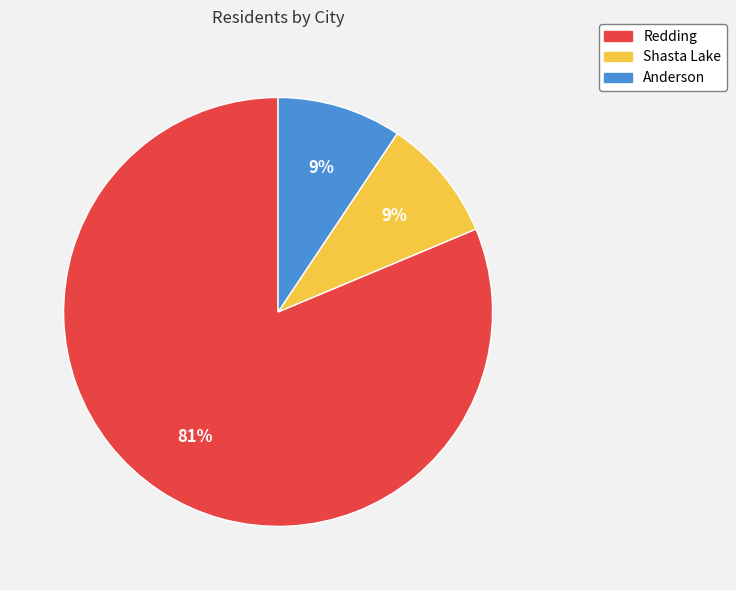

Is the sum of Redding and Anderson greater than half?

Yes